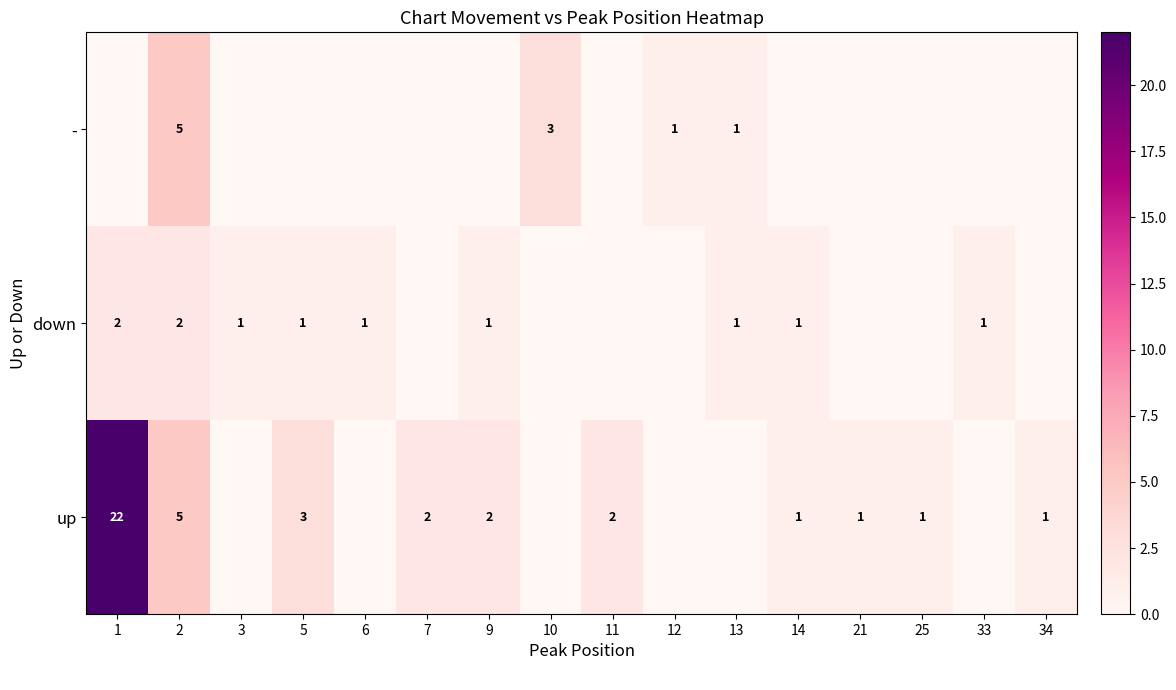

The value of up at 2 is 3. True or false?

False